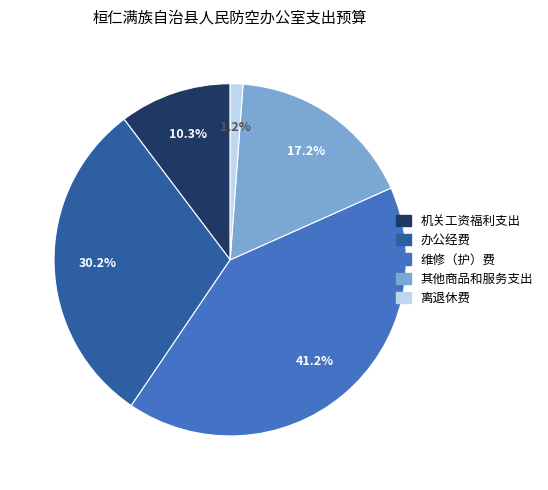

Between 其他商品和服务支出 and 离退休费, which is larger?

其他商品和服务支出